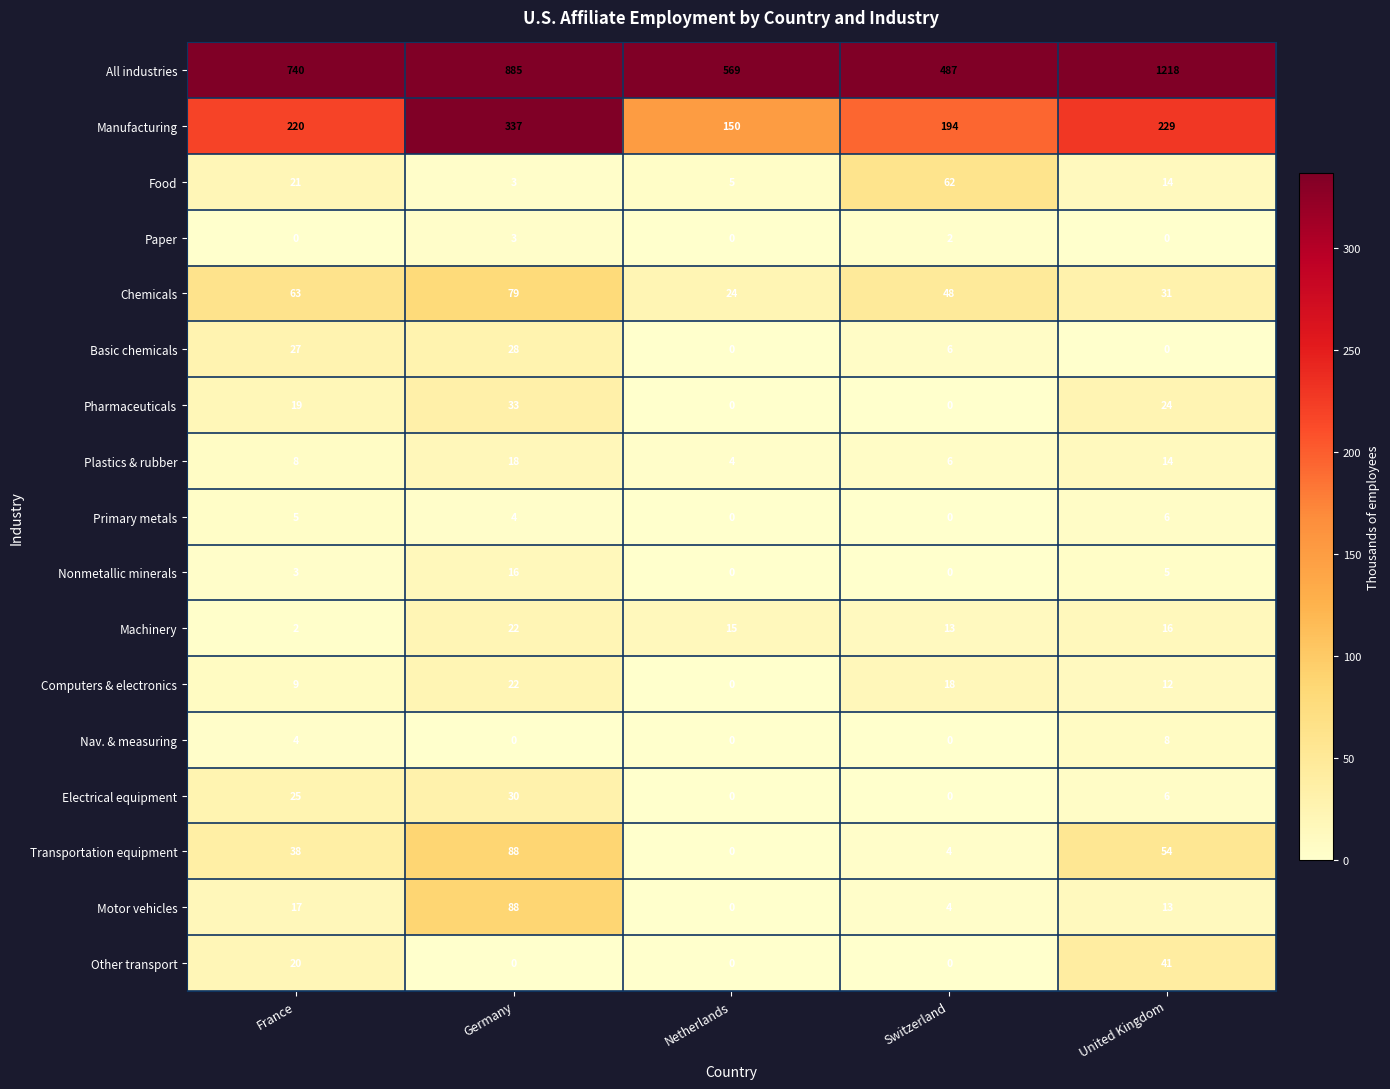

Which series has the widest spread of values?

All industries